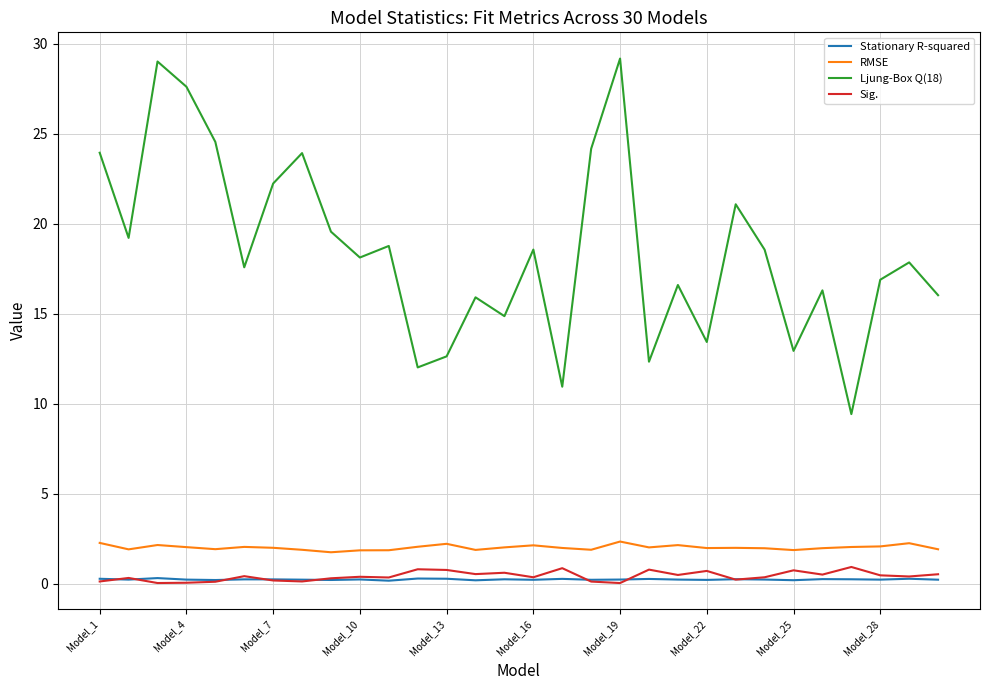

True or false: Stationary R-squared and RMSE cross at least once.

False